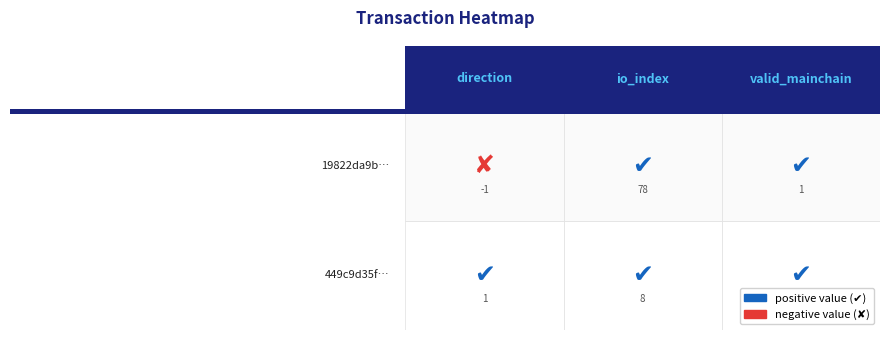

What is the difference between the 19822da9b361fd258903763da71d392246e6bf3 values at valid_mainchain and direction?

2